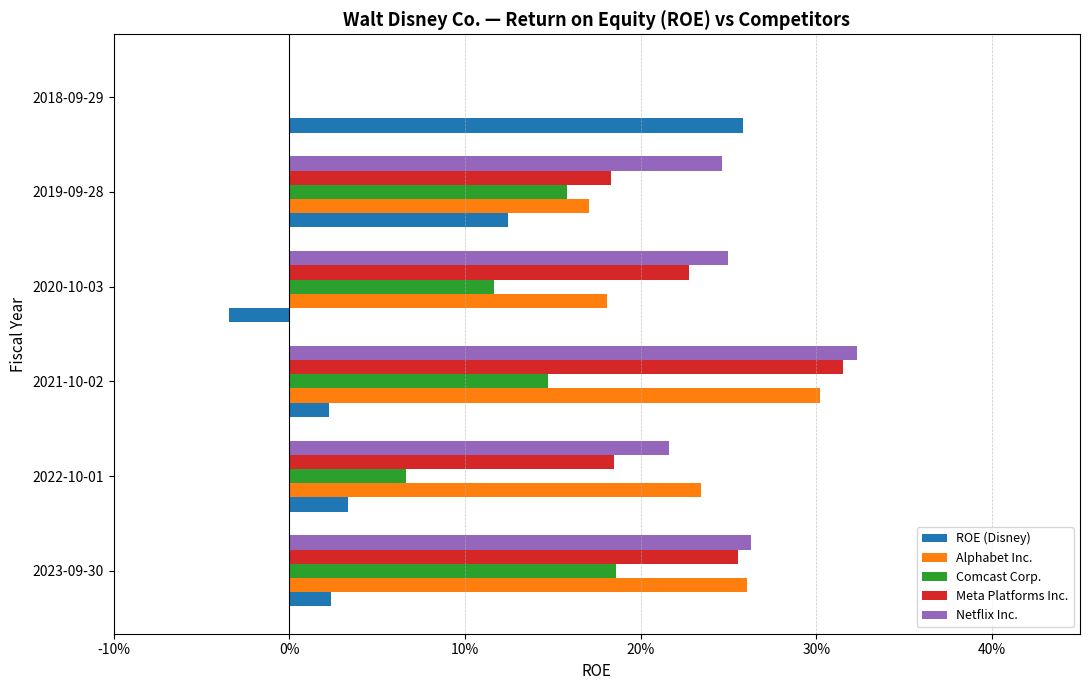

What are all the series names shown in the legend?

ROE (Disney), Alphabet Inc., Comcast Corp., Meta Platforms Inc., Netflix Inc.